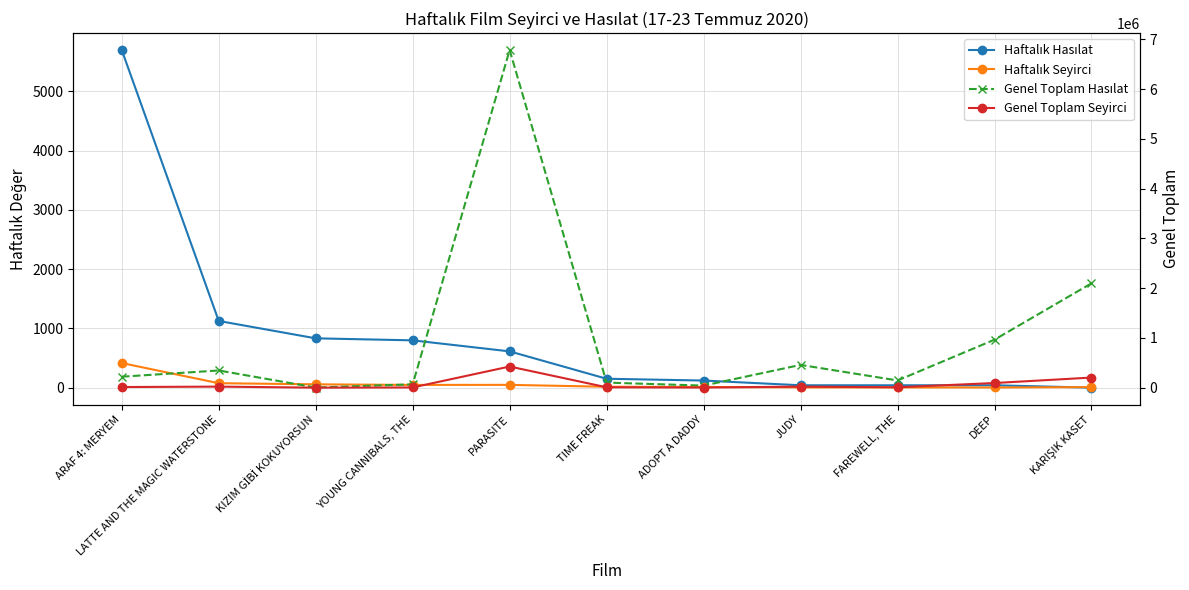

List the series in order of their peak value, highest first.

Genel Toplam Hasılat, Genel Toplam Seyirci, Haftalık Hasılat, Haftalık Seyirci